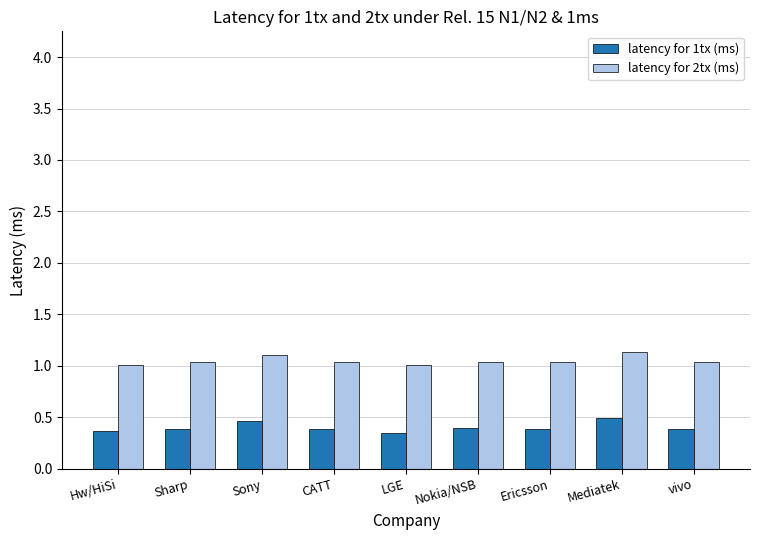

What is the average value of the latency for 2tx (ms) series?

1.1